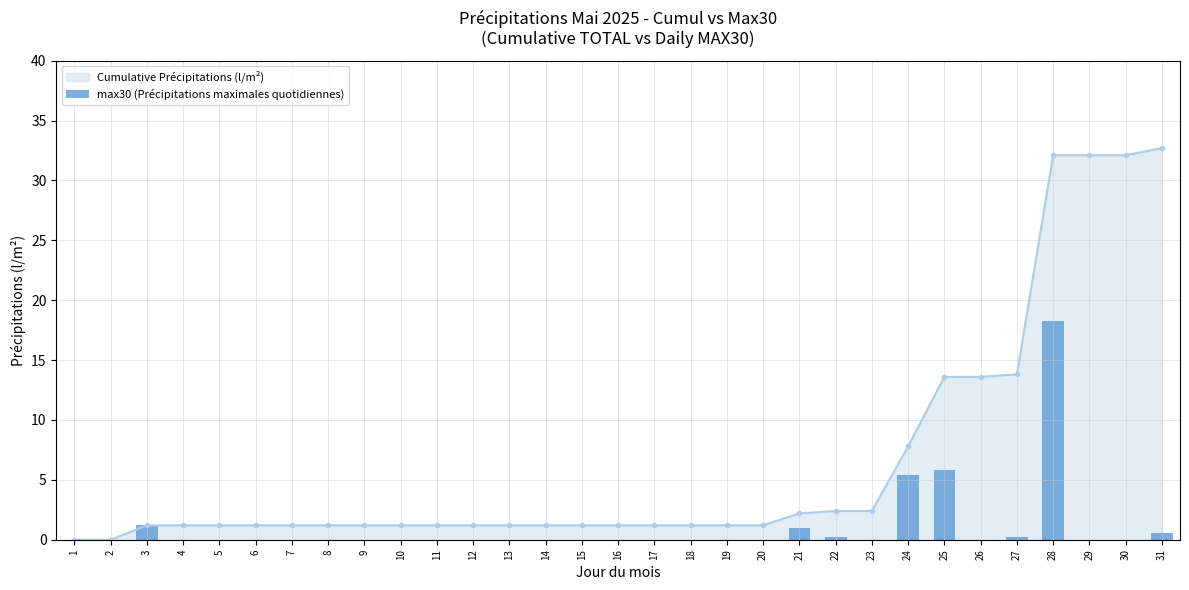

True or false: the data shows 0.0 at 6.

True